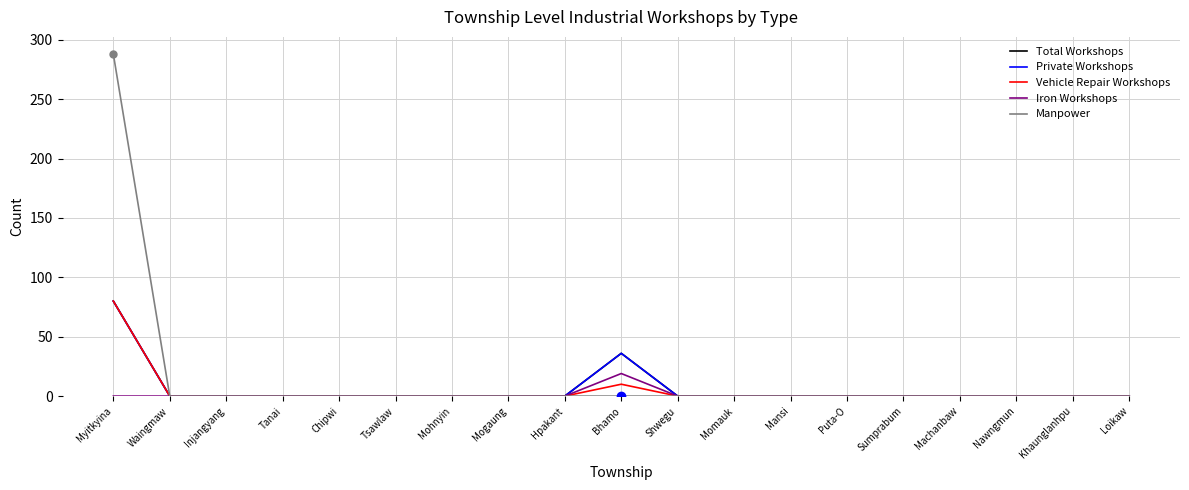

Does the chart have visible grid lines?

Yes